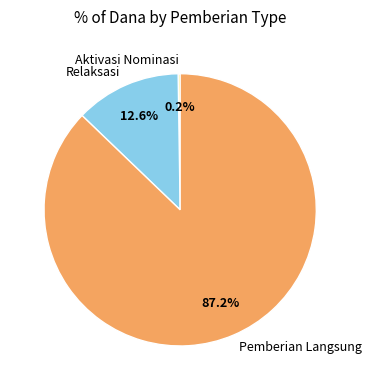

Is there any slice that represents more than half of the pie?

Yes